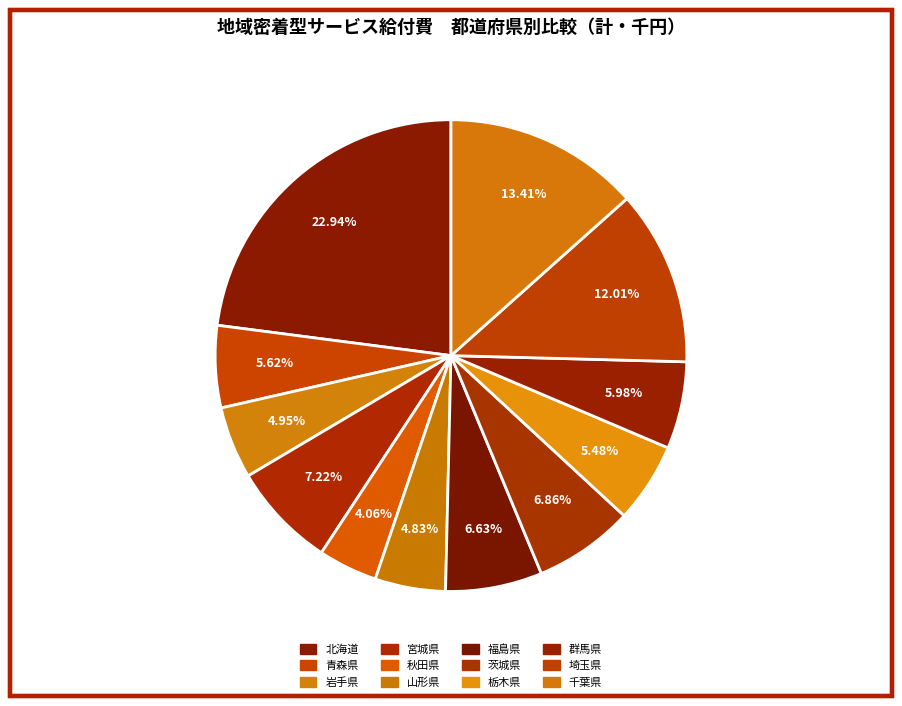

To the nearest percent, what portion does 茨城県 represent?

7%